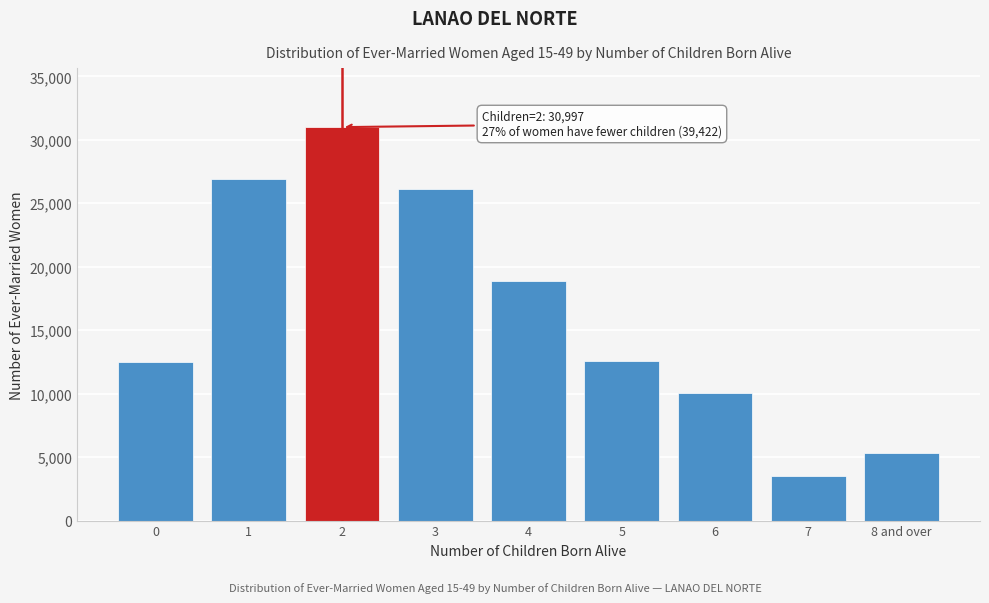

What is the change in value from 2 to 6?

-20980